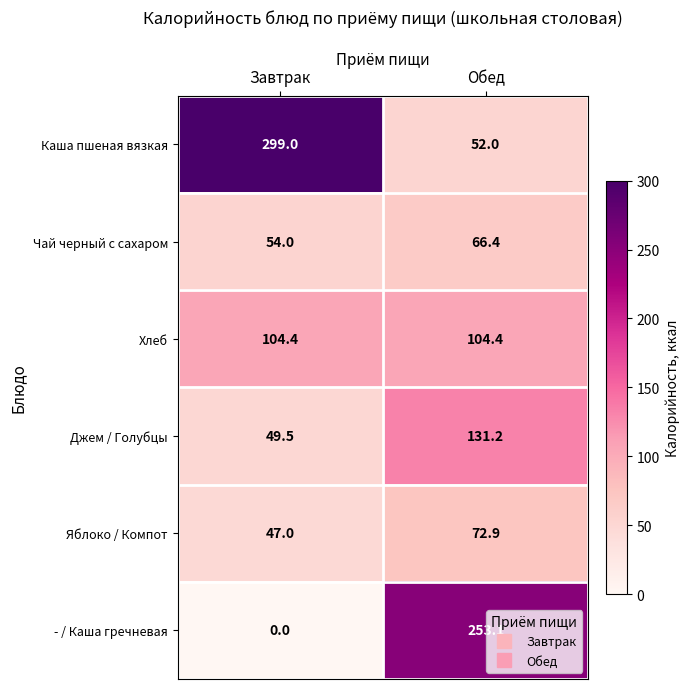

What is the maximum value shown in the chart?

299.0